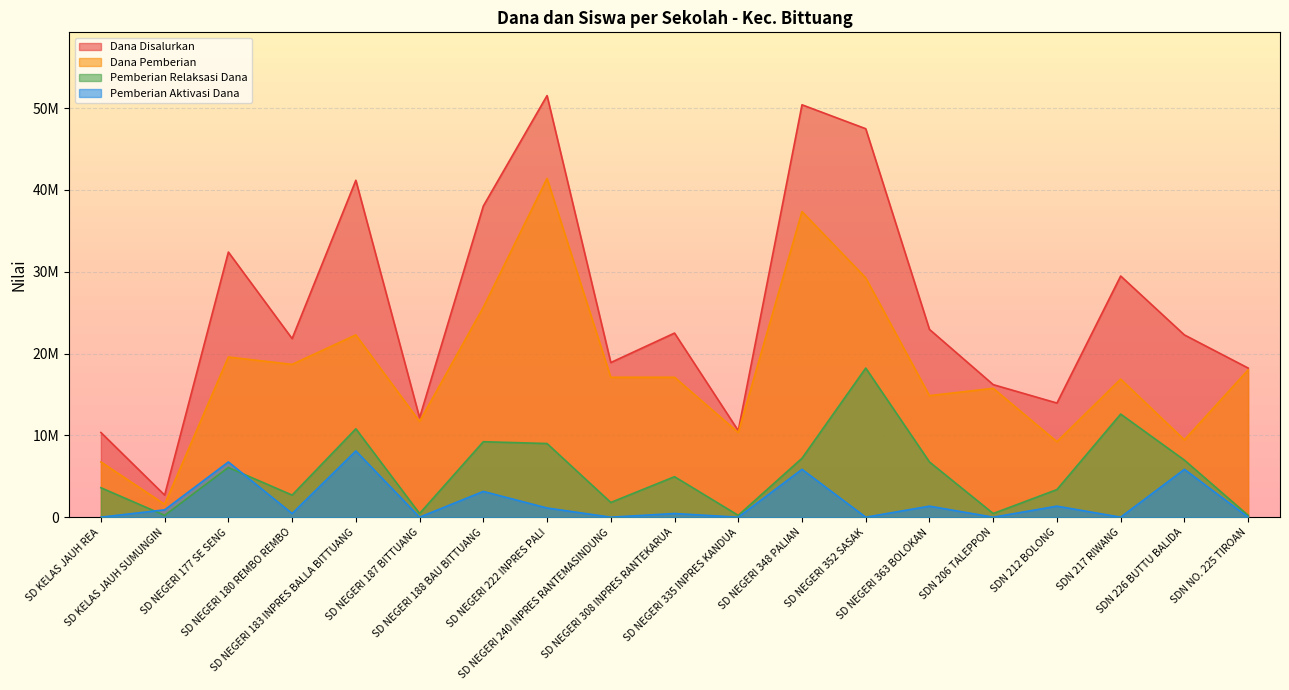

At which label does Pemberian Relaksasi Dana first exceed 4950000?

SD NEGERI 177 SE SENG